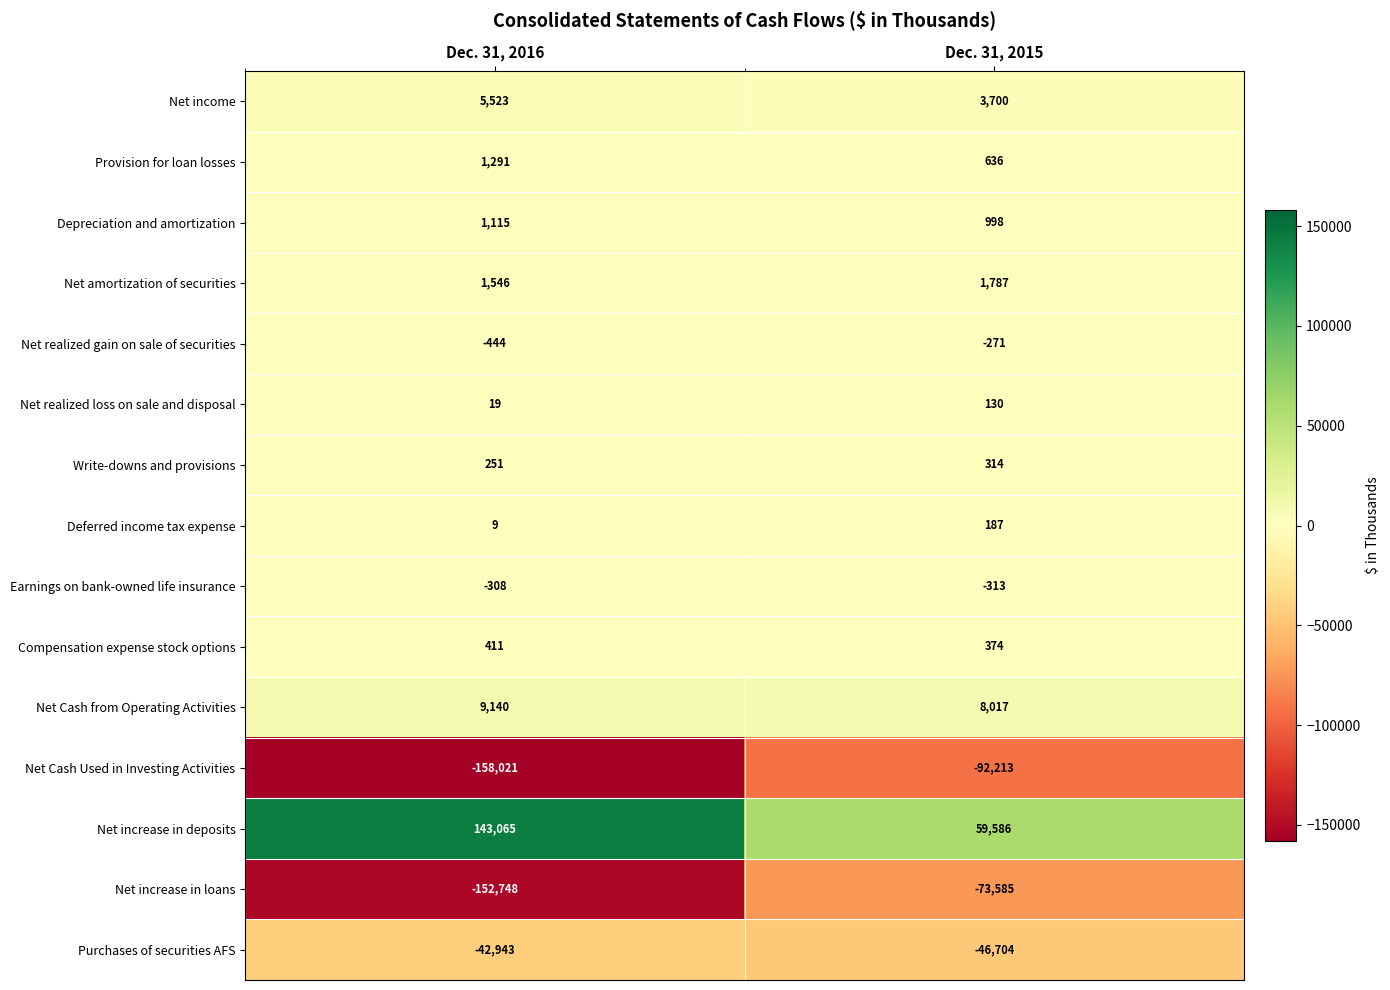

Reading left to right, what are all the values shown in this chart?

Net income: 5523	3700
Provision for loan losses: 1291	636
Depreciation and amortization: 1115	998
Net amortization of securities: 1546	1787
Net realized gain on sale of securities: -444	-271
Net realized loss on sale and disposal: 19	130
Write-downs and provisions: 251	314
Deferred income tax expense: 9	187
Earnings on bank-owned life insurance: -308	-313
Compensation expense stock options: 411	374
Net Cash from Operating Activities: 9140	8017
Net Cash Used in Investing Activities: -158021	-92213
Net increase in deposits: 143065	59586
Net increase in loans: -152748	-73585
Purchases of securities AFS: -42943	-46704